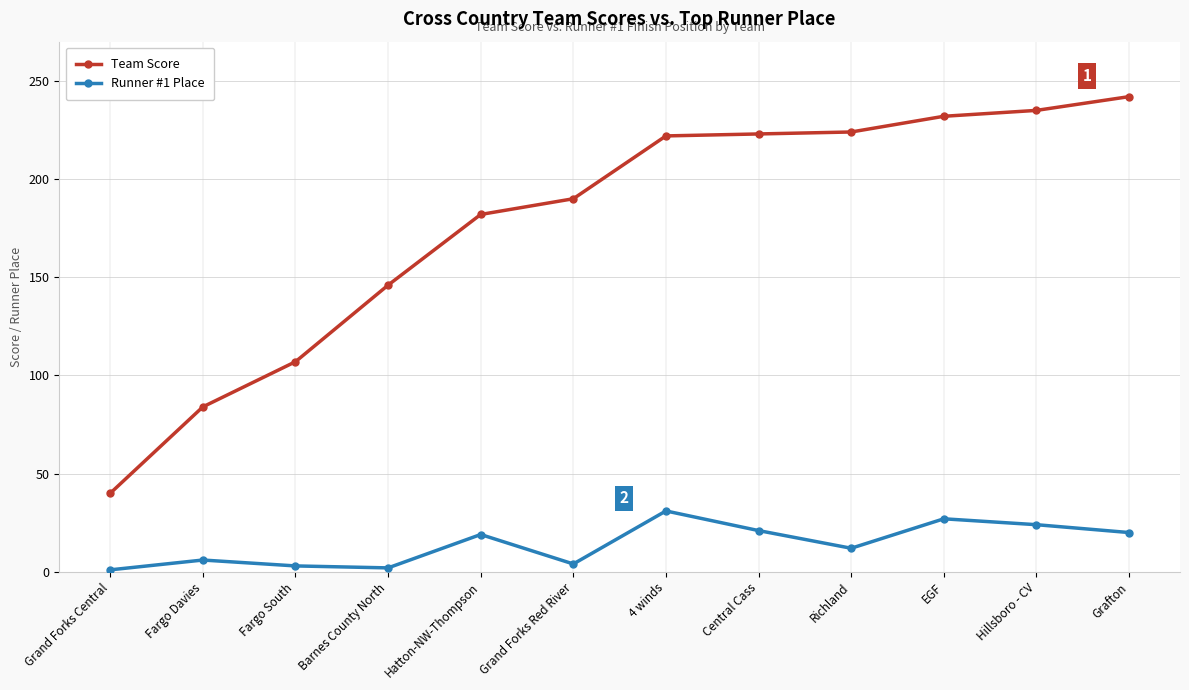

True or false: Team Score and Runner #1 Place intersect in this chart.

False